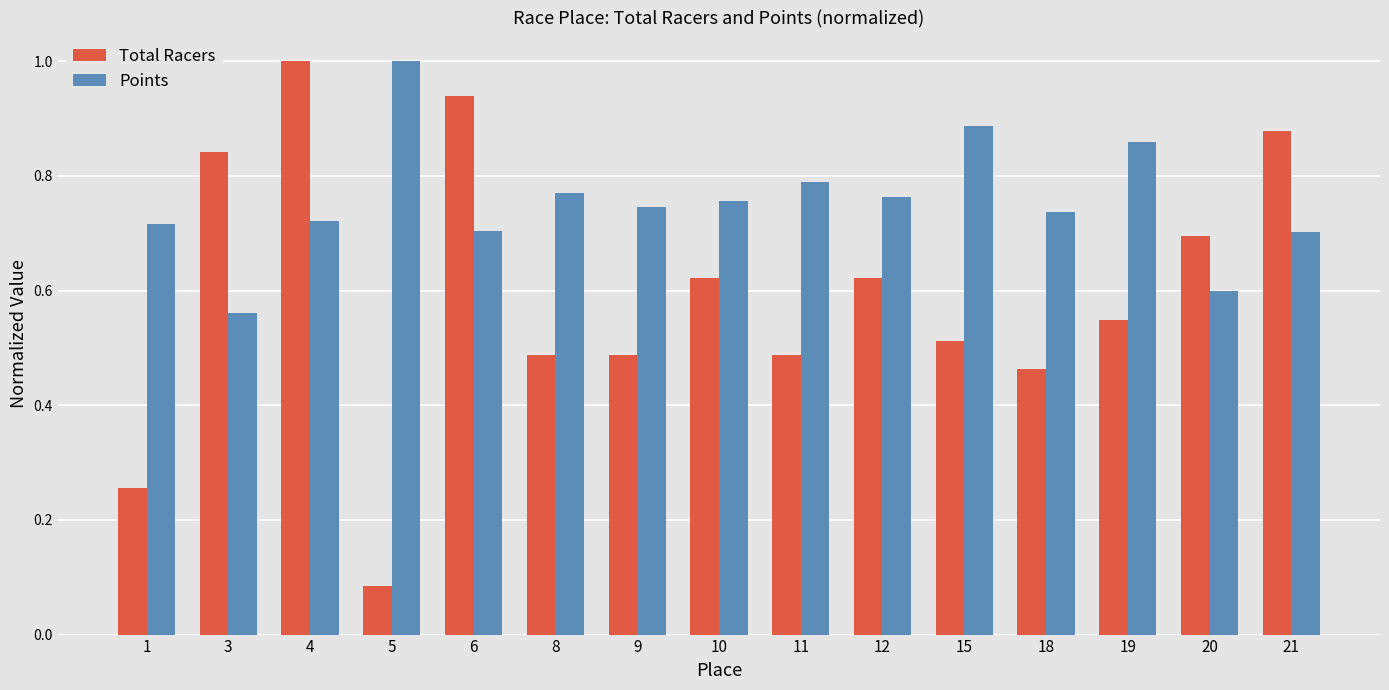

Which label corresponds to the smallest value in the chart?

5